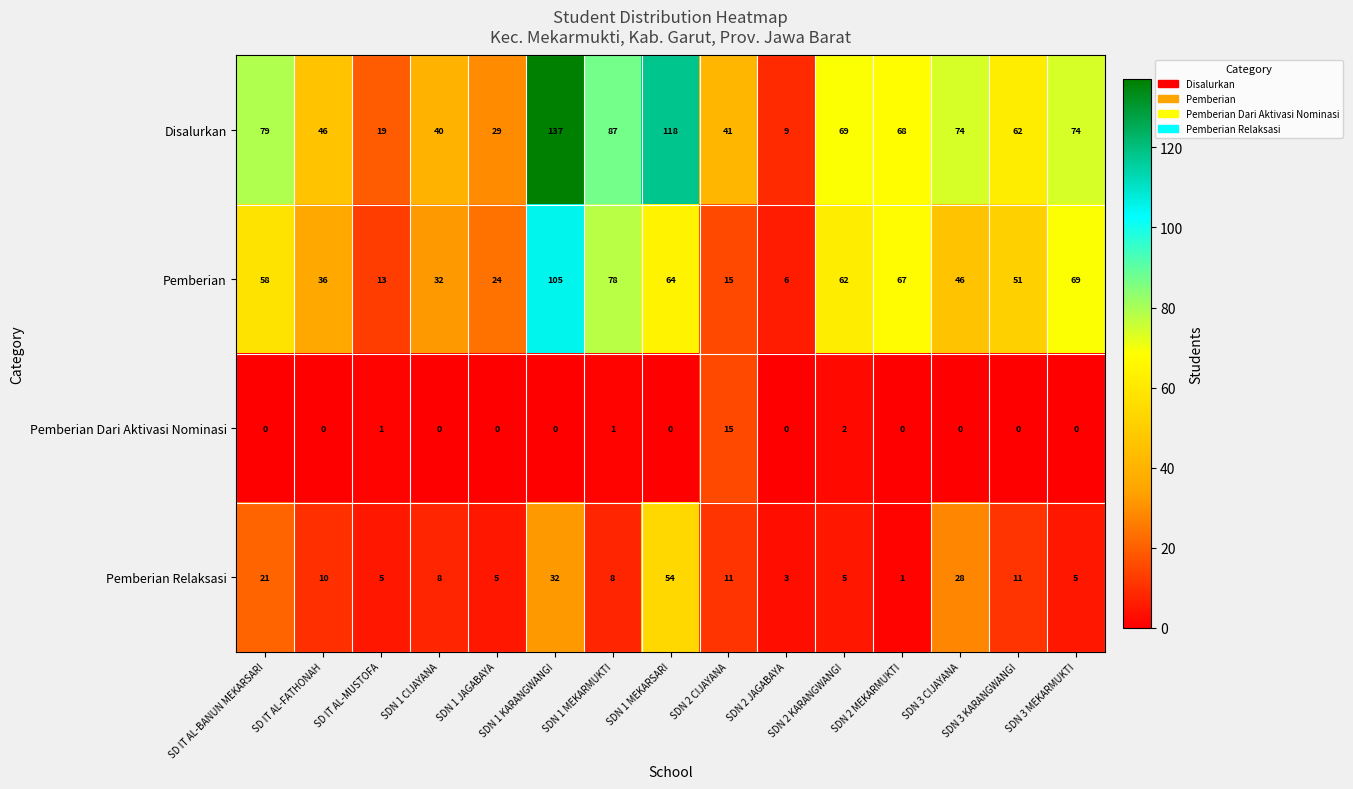

At which category is the sum across all series the highest?

SDN 1 KARANGWANGI